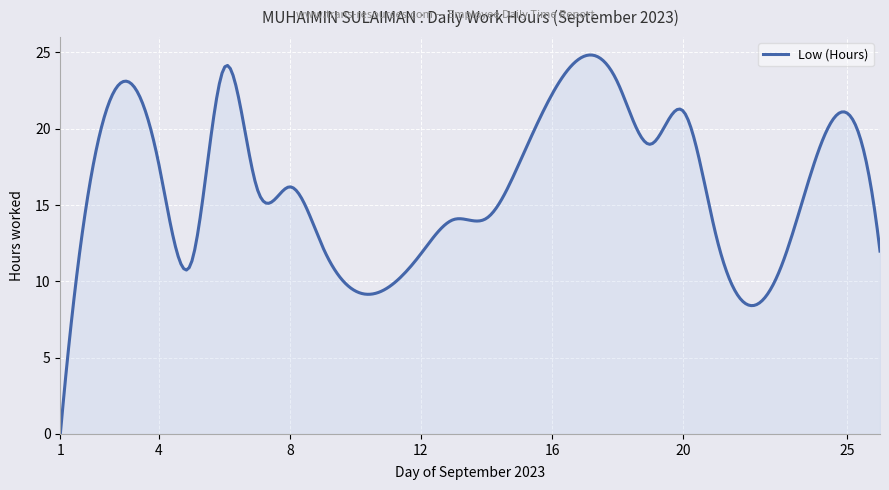

What is the difference between the maximum and minimum values?

24.8